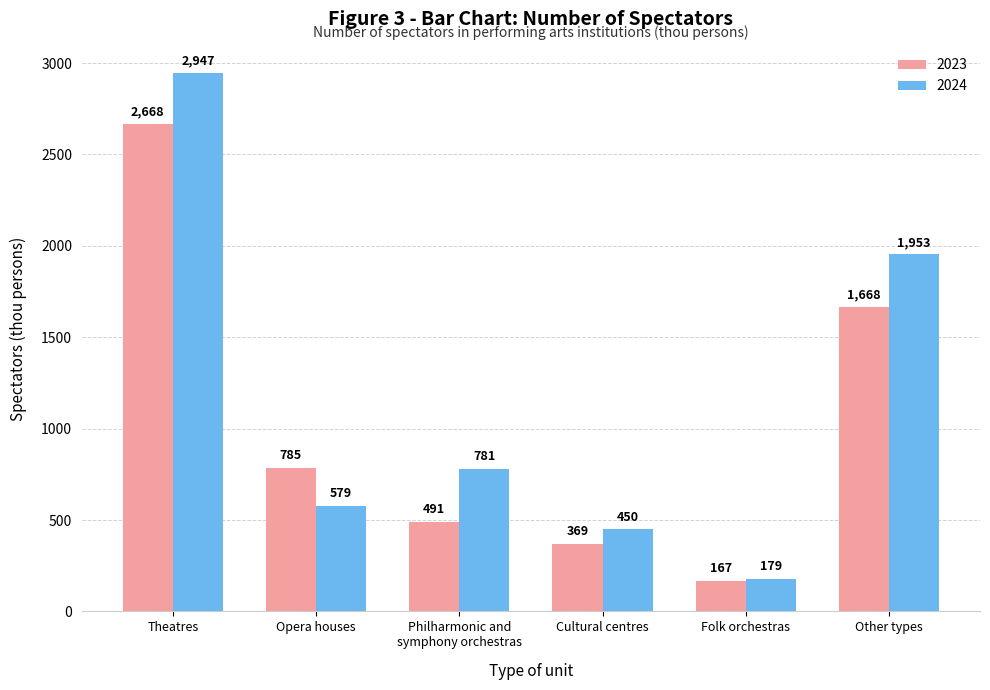

How many bars are there in total?

12